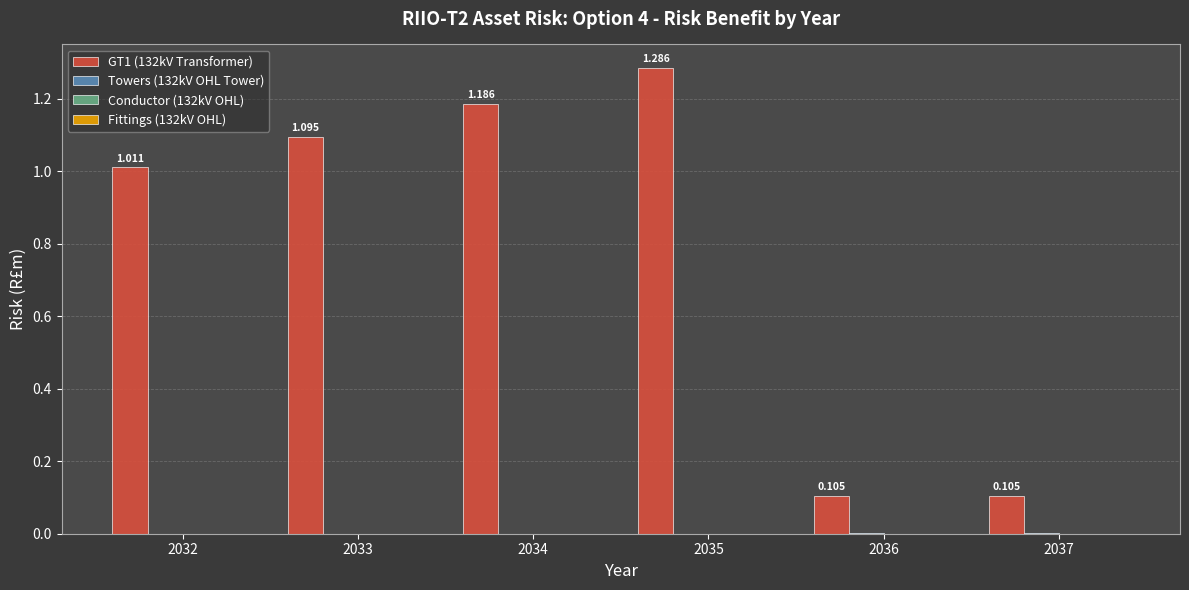

Rank the series by their maximum value, from highest to lowest.

GT1 (132kV Transformer), Towers (132kV OHL Tower), Fittings (132kV OHL), Conductor (132kV OHL)